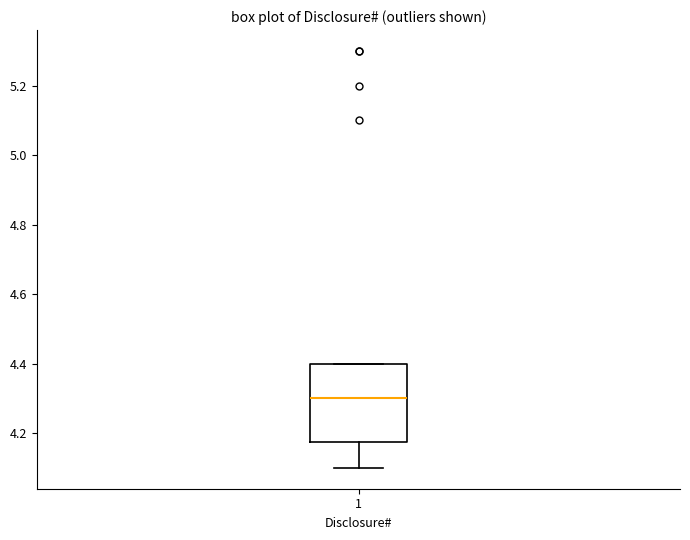

Read this box plot against the y-axis: the position of the median line, the range covered by the box, and the ends of both whiskers. The values are not printed on the chart, so give them approximately, as read against the axis.

median 4.30, box 4.18 to 4.40, whiskers 4.10 to 4.40